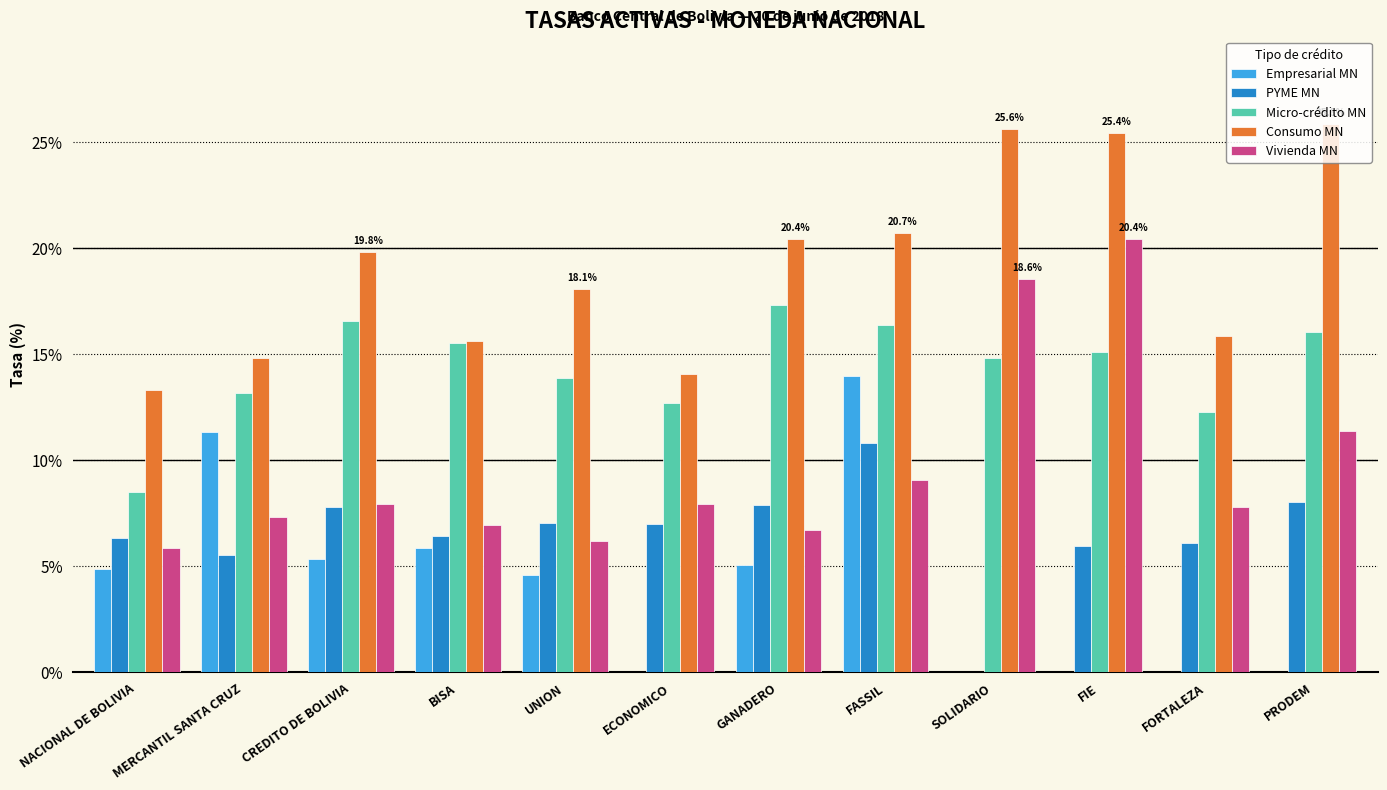

What is the maximum value shown in the chart?

25.8